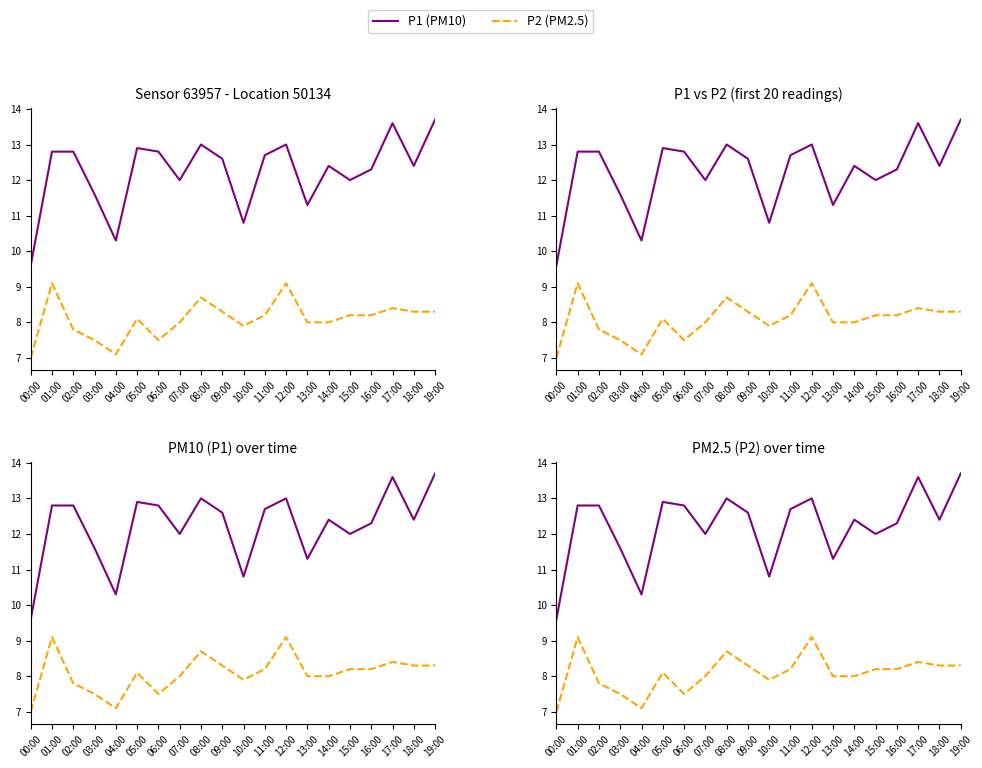

How many lines are shown in the chart?

2